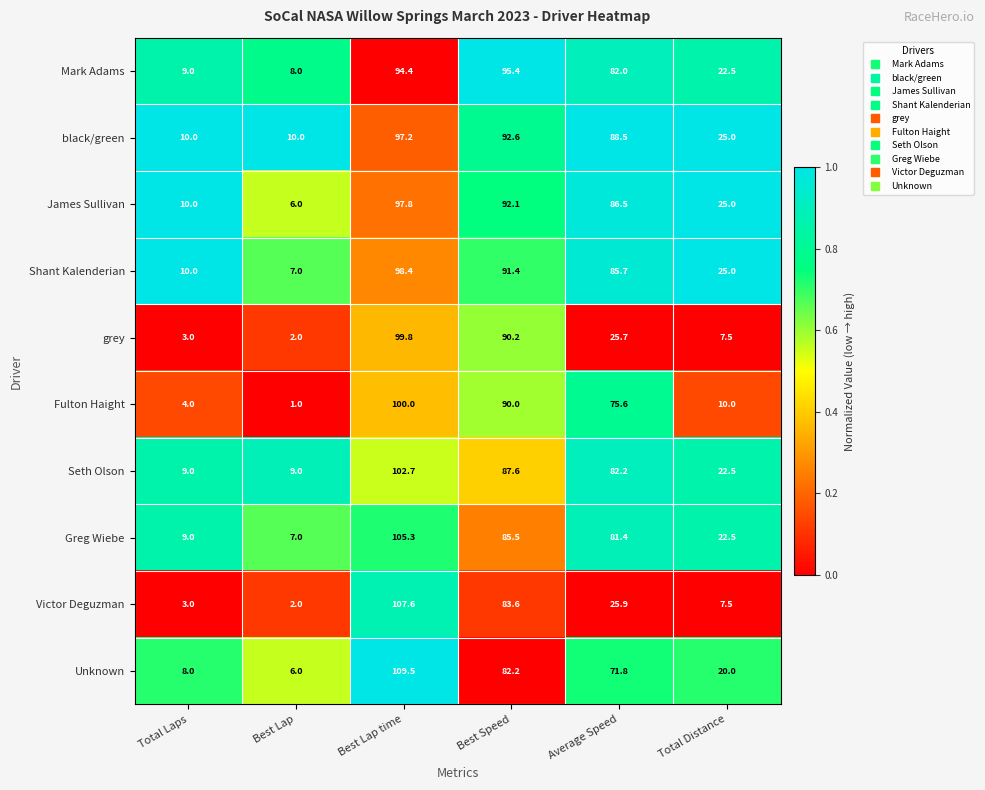

What is the total value across all series at Best Speed?

890.6